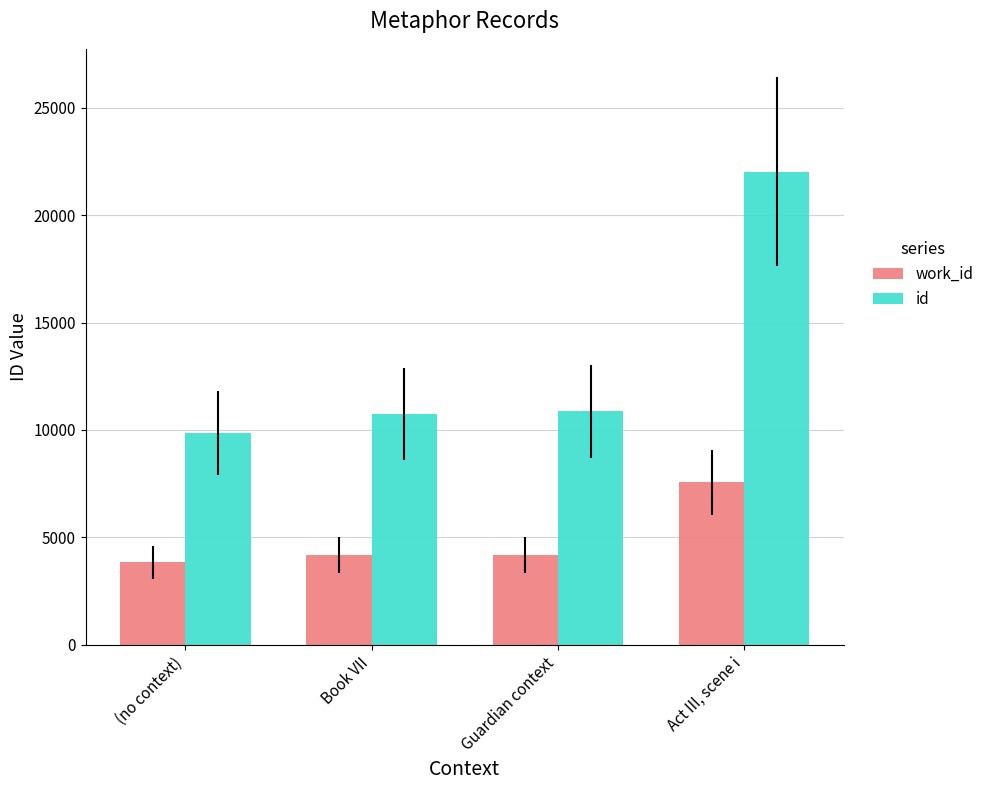

What is the maximum value shown in the chart?

22023